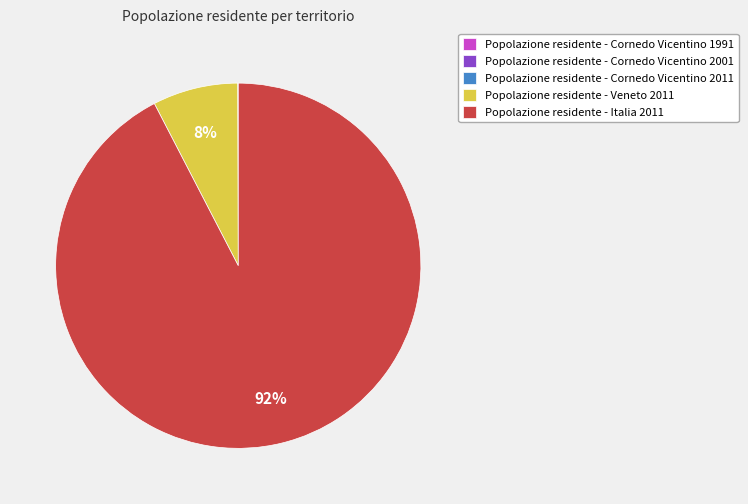

What is the largest slice in the pie chart?

Popolazione residente - Italia 2011